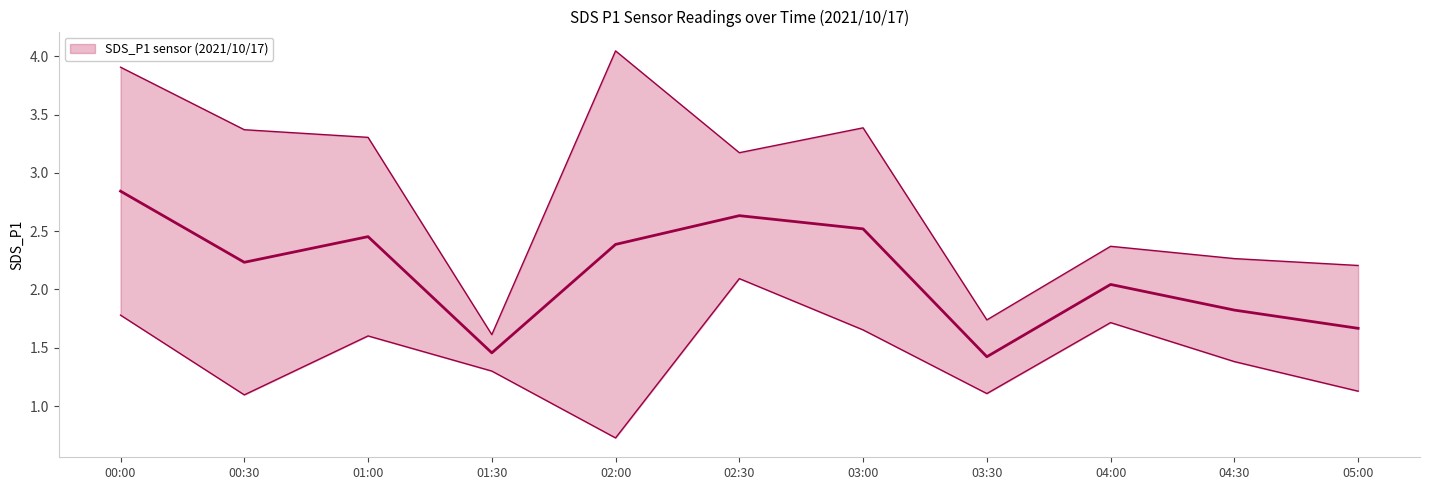

At which label is the value closest to 2?

04:00